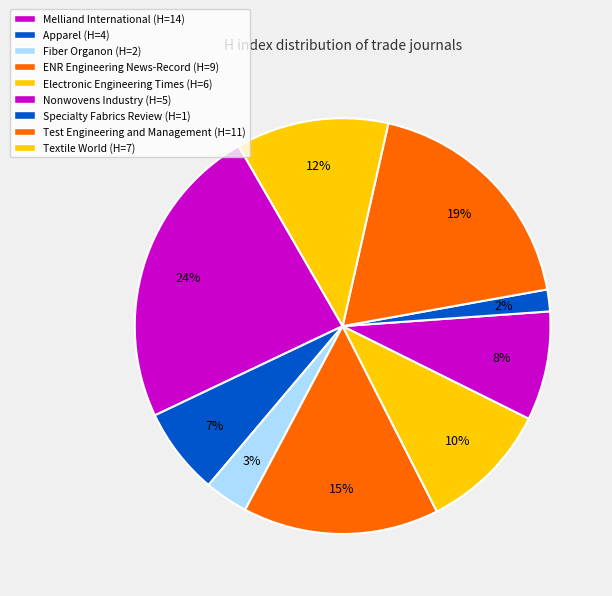

Rank the categories by value from lowest to highest.

Specialty Fabrics Review, Fiber Organon, Apparel, Nonwovens Industry, Electronic Engineering Times, Textile World, ENR (Engineering News-Record), Test Engineering and Management, Melliand International